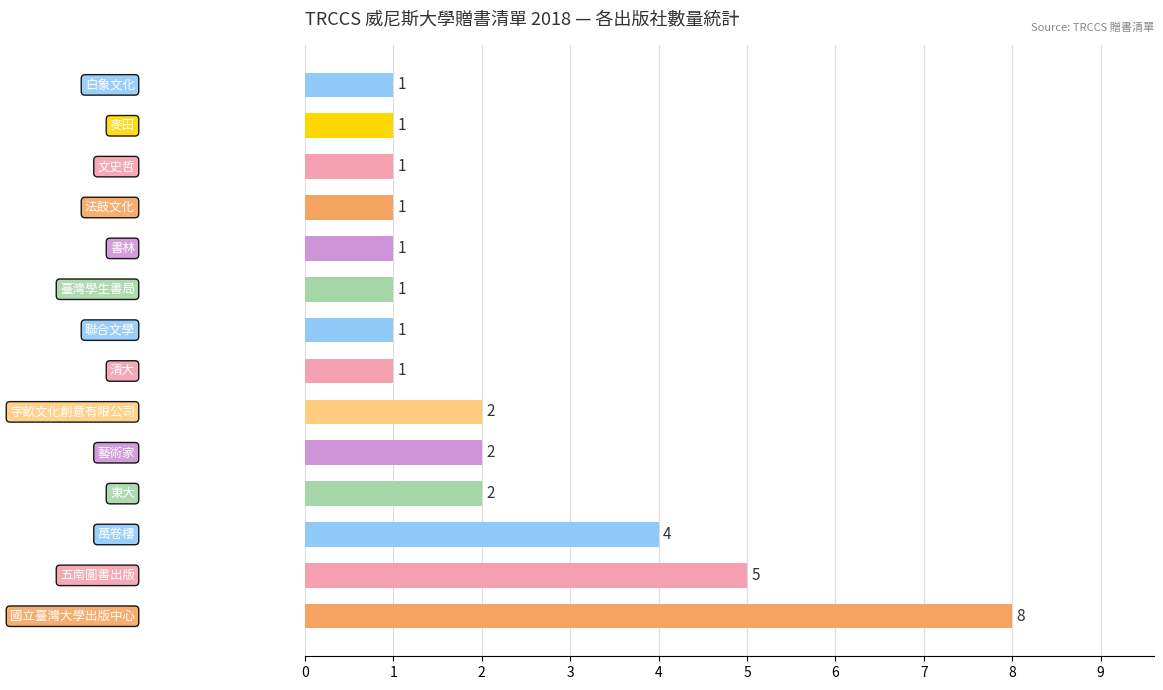

What is the difference between the second highest and second lowest values?

4